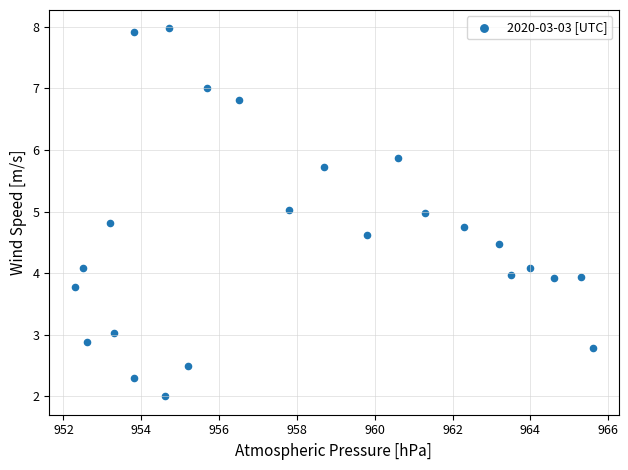

What is the range of Y values (max minus min)?

6.0